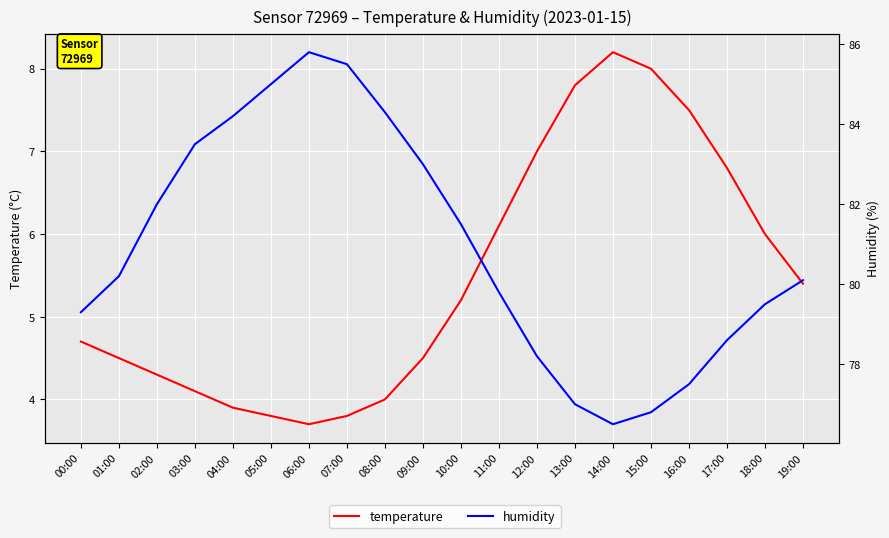

Rank the series by their average value, from highest to lowest.

humidity, temperature